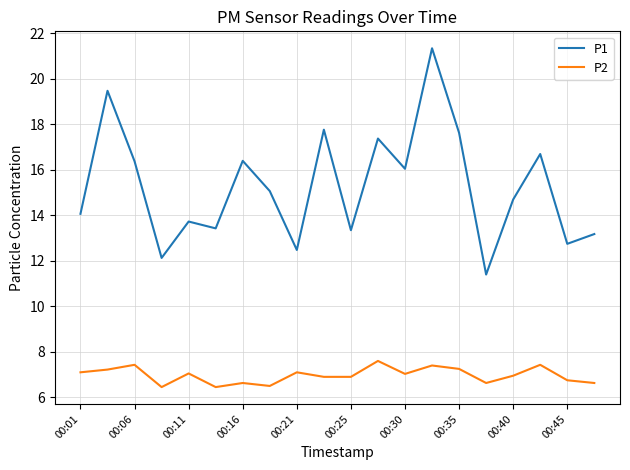

What is the difference between the maximum and second lowest values in the P1 series?

9.2